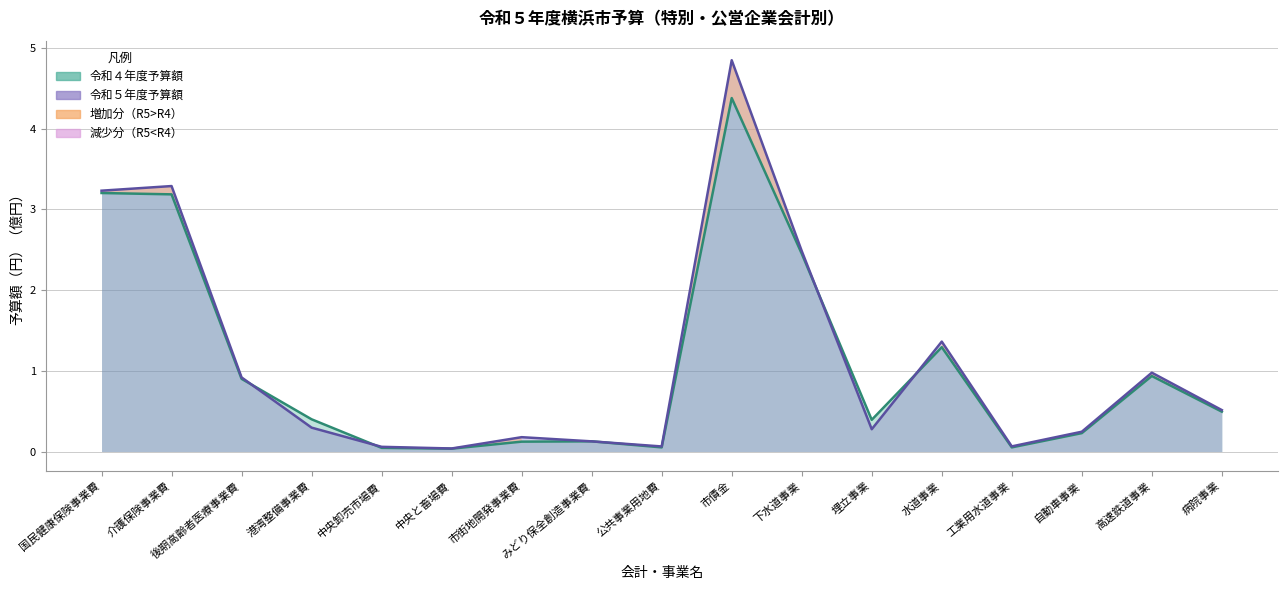

How many lines are shown in the chart?

2